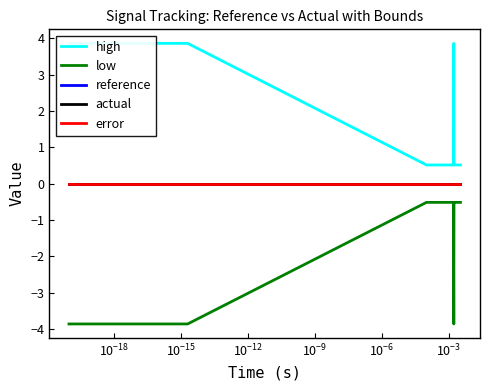

What is the value of the high point at the 7th from the left?

0.5